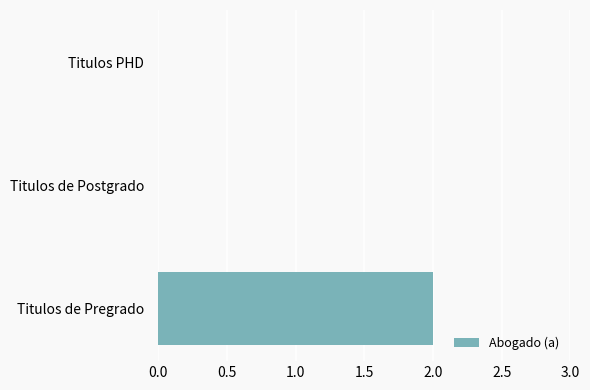

Are the bars horizontal?

Yes